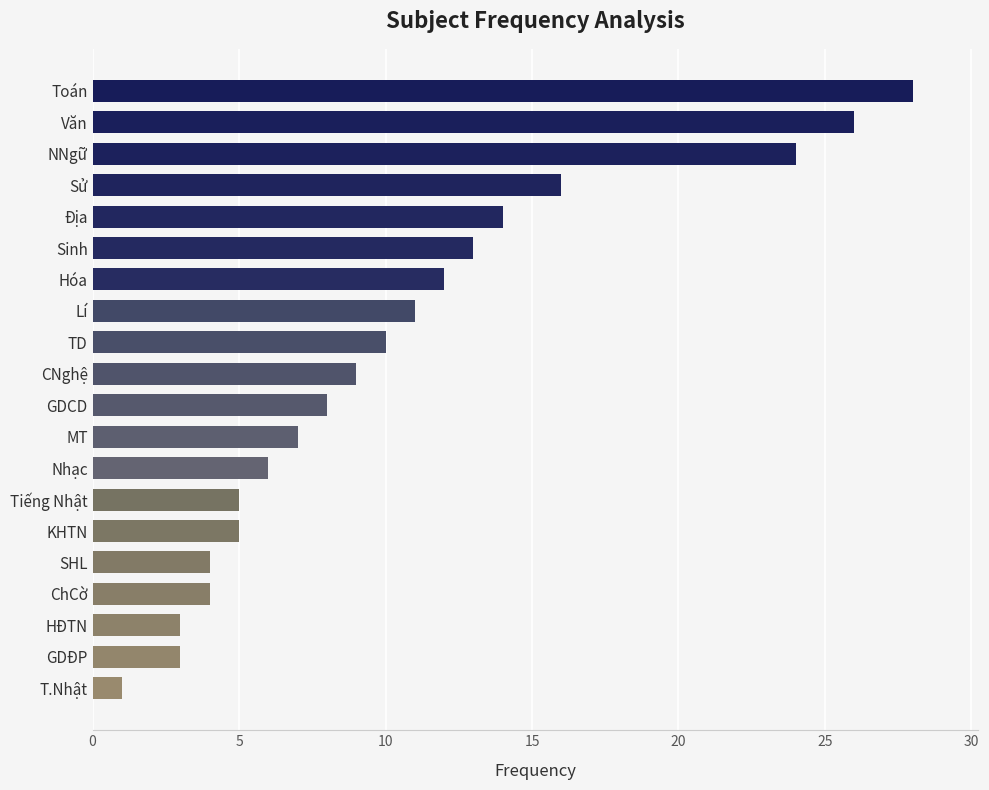

The value at HĐTN is 4. True or false?

False